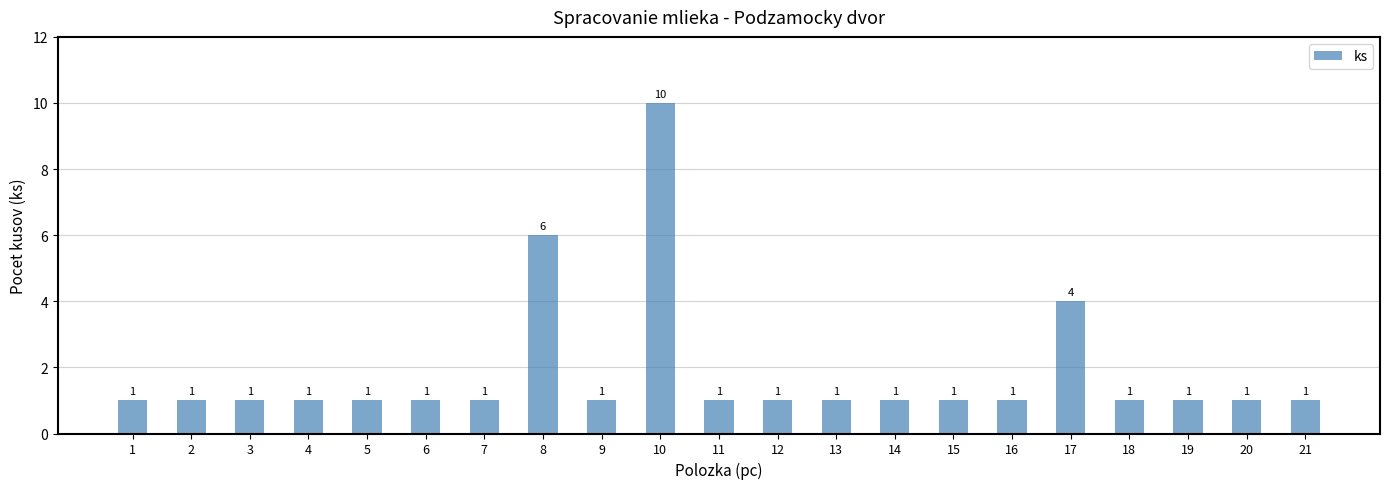

How many values are between 1 and 2?

18